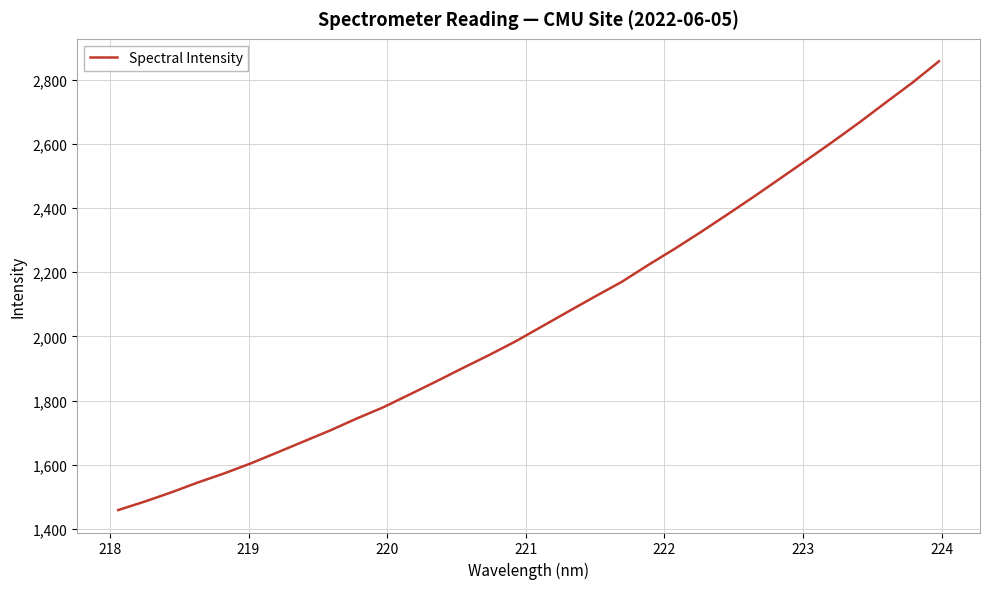

What is the difference between the maximum and minimum values?

1398.0